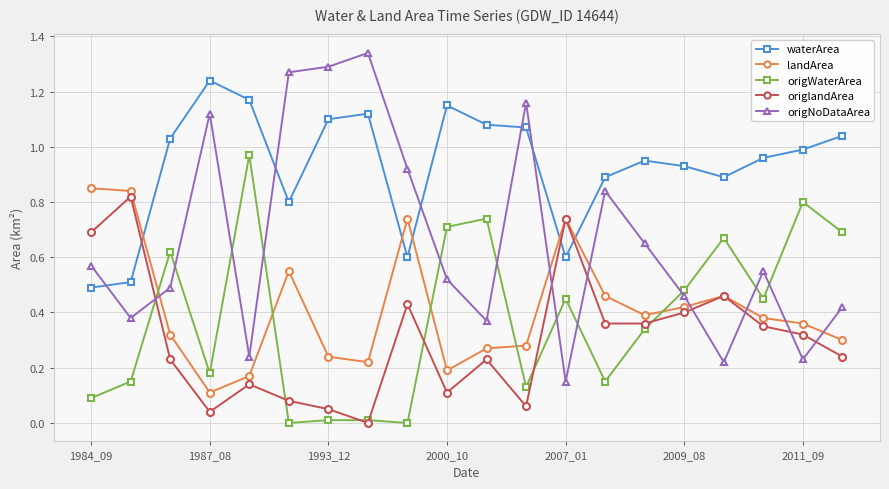

Which series has the largest total across all categories?

waterArea